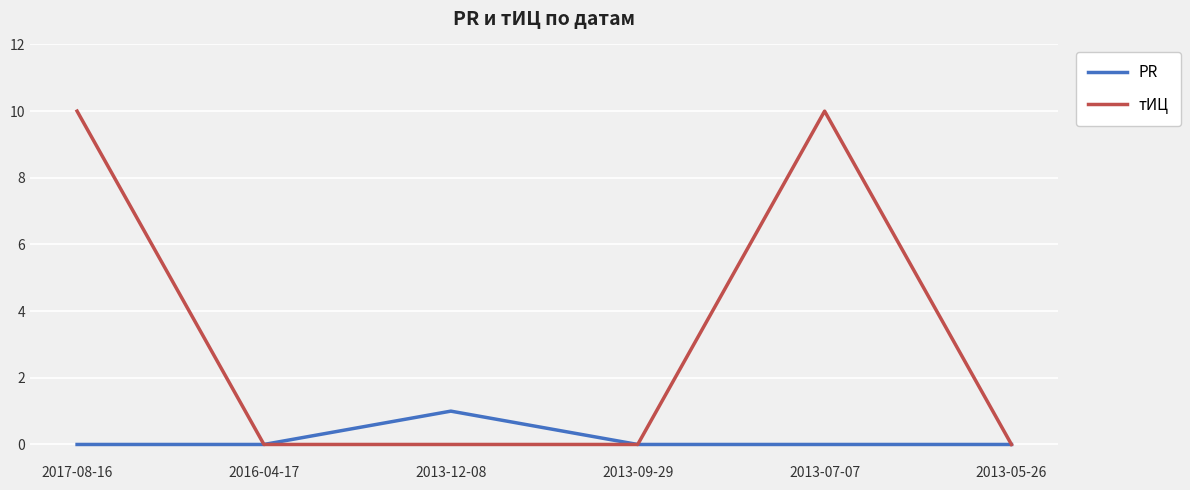

Which series has the largest total across all categories?

тИЦ